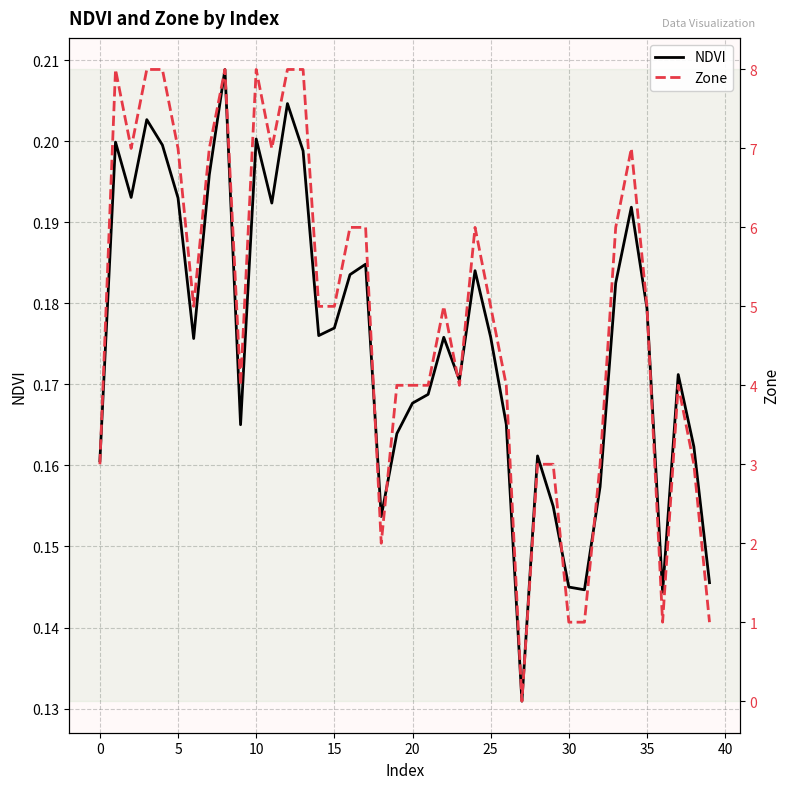

True or false: NDVI has a value of 0.1 at 35.

False